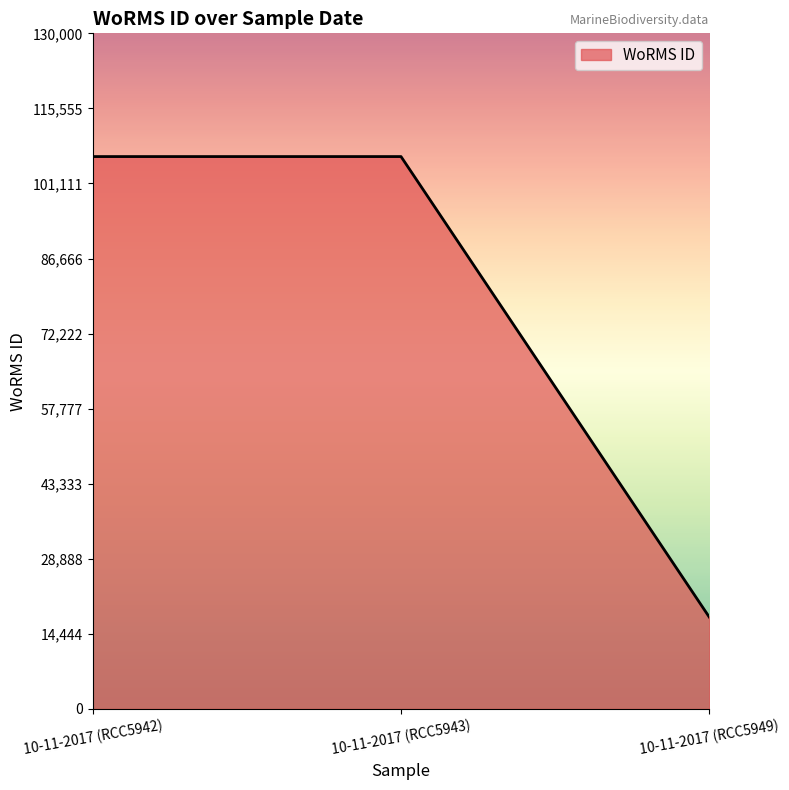

Which label corresponds to the smallest value in the chart?

10-11-2017 (RCC5949)